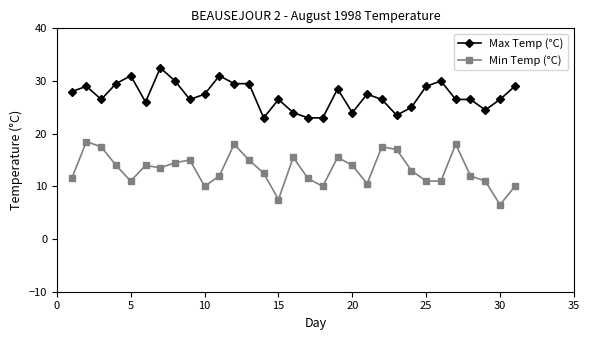

What is the average value of the Min Temp (°C) series?

13.2